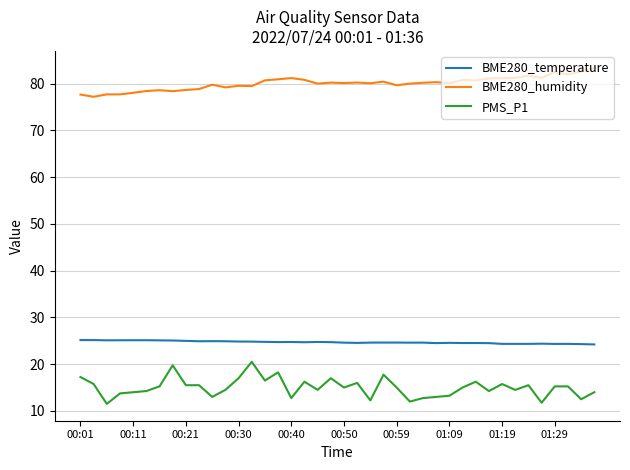

Rank the series by their maximum value, from highest to lowest.

BME280_humidity, BME280_temperature, PMS_P1